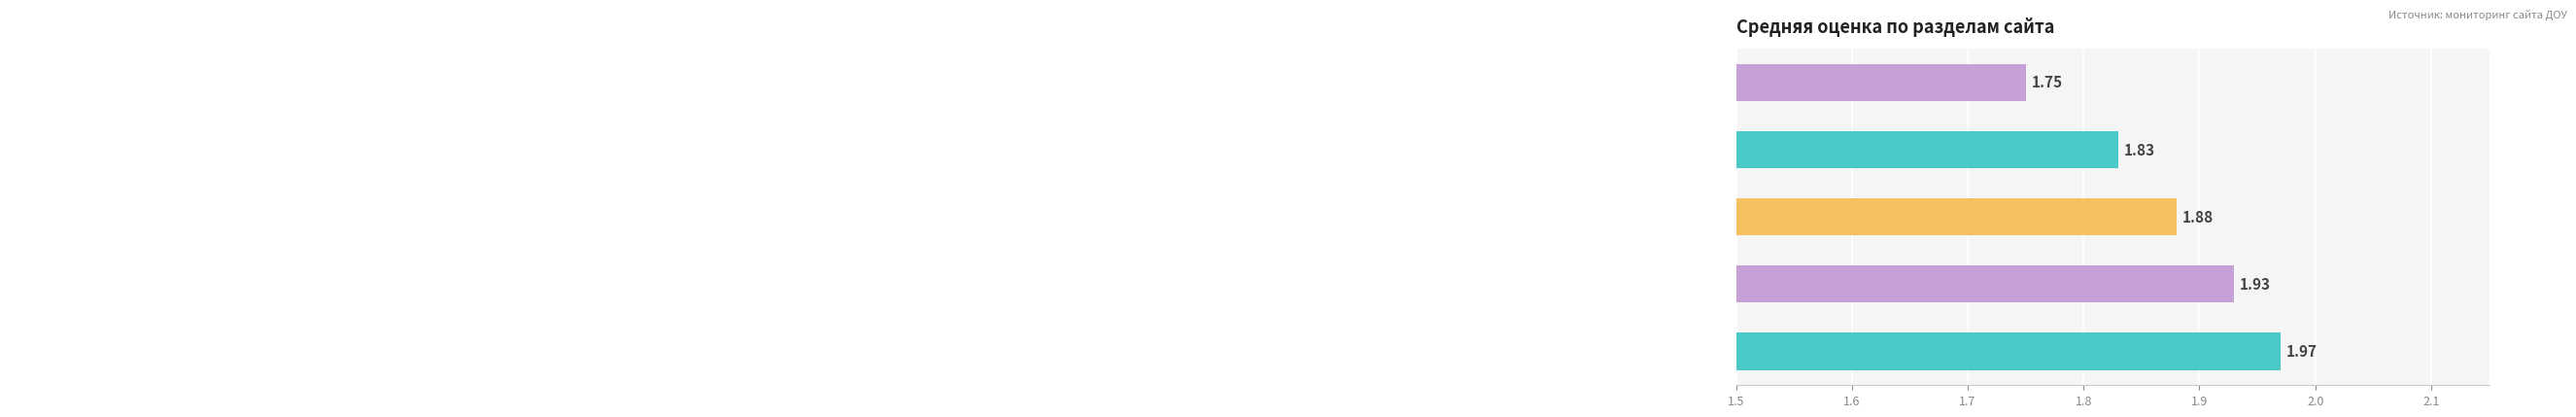

What is the sum of all values?

9.4